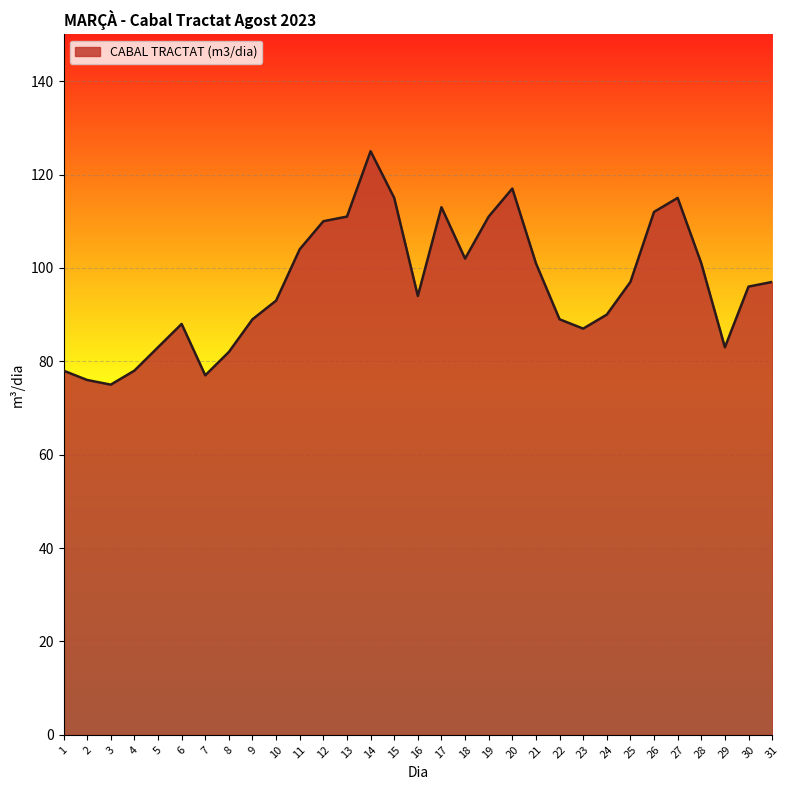

Approximately how many times larger is the value at 18 compared to 10?

1.1